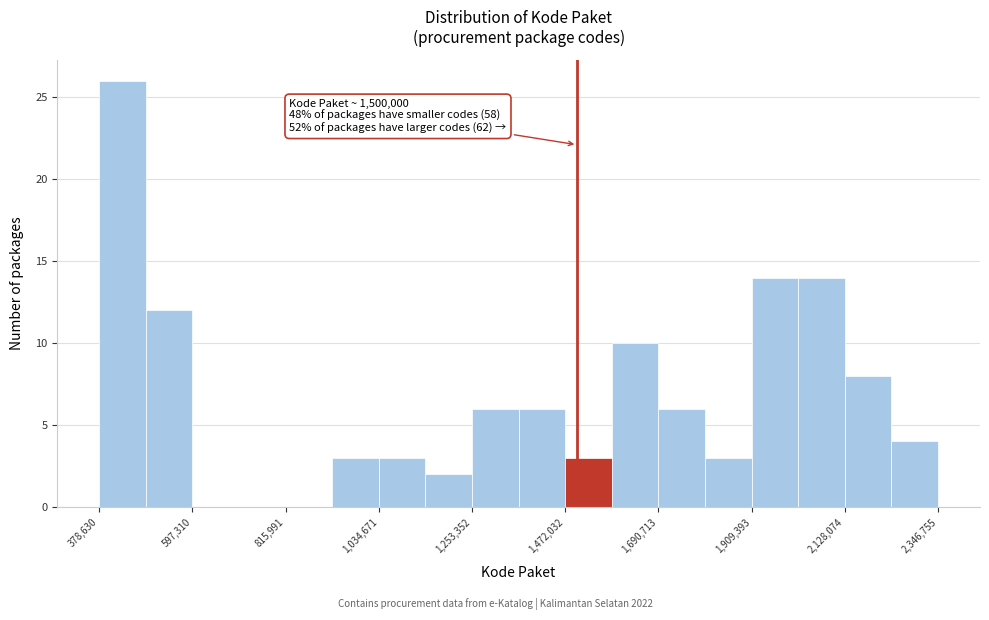

Around what value on the x-axis is the tallest bar? Give the approximate position of its centre, as read against the axis.

450000